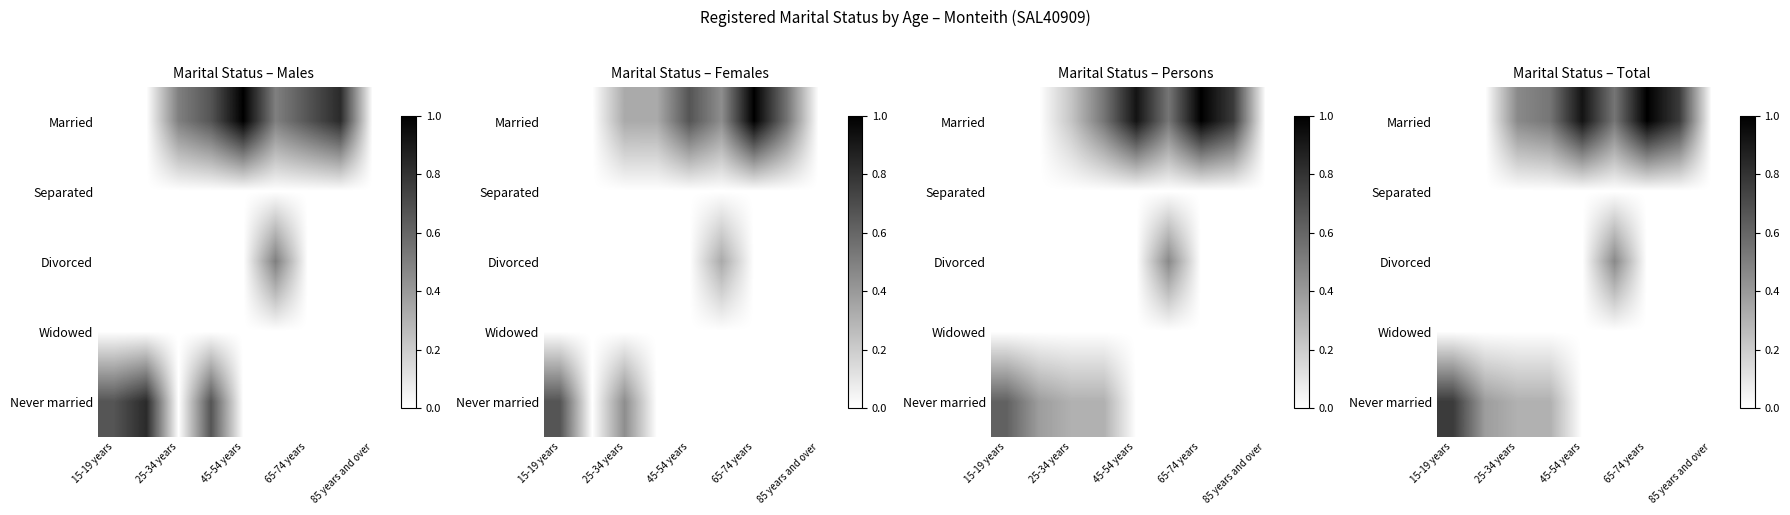

Count the number of categories in the chart.

9